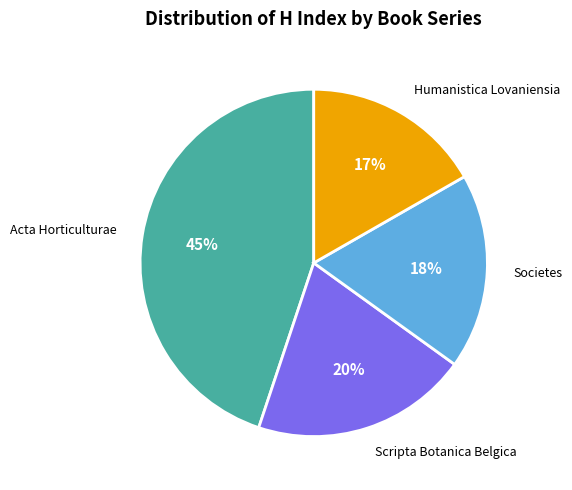

Does Humanistica Lovaniensia represent more than half of the total?

No